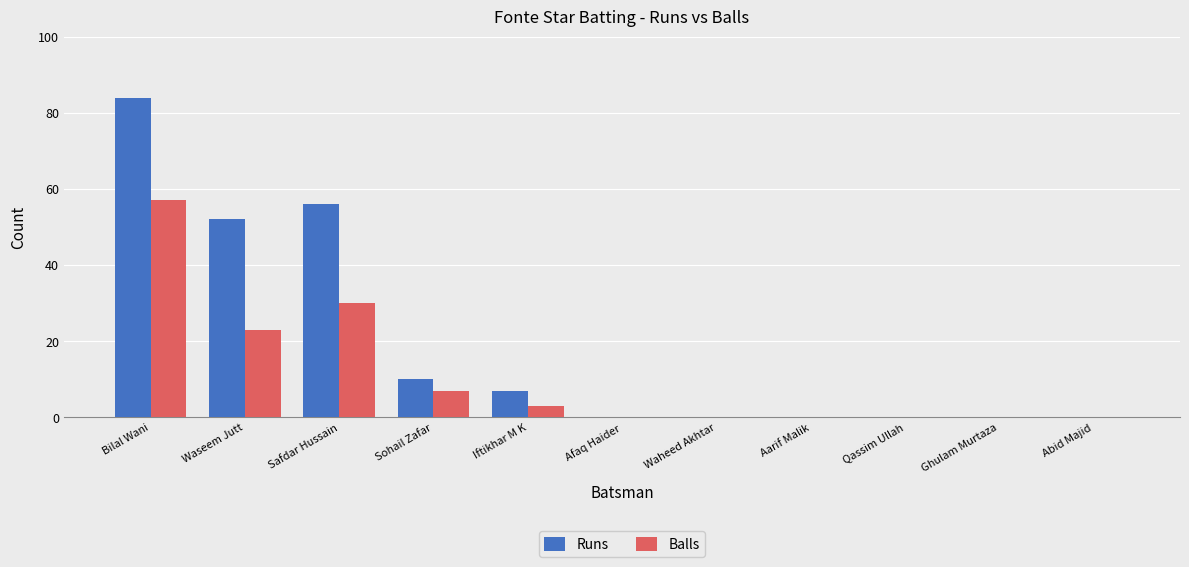

What is the sum of the Runs values at Iftikhar M K and Abid Majid?

7